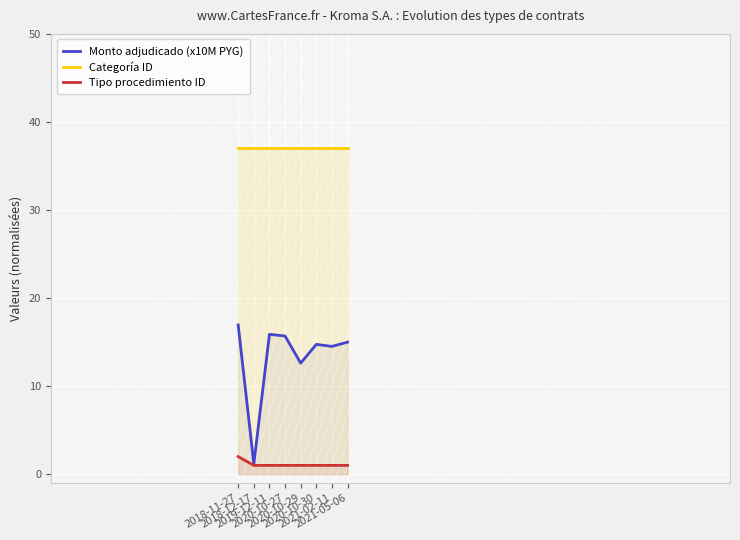

What is the average value of the Categoría ID series?

37.0